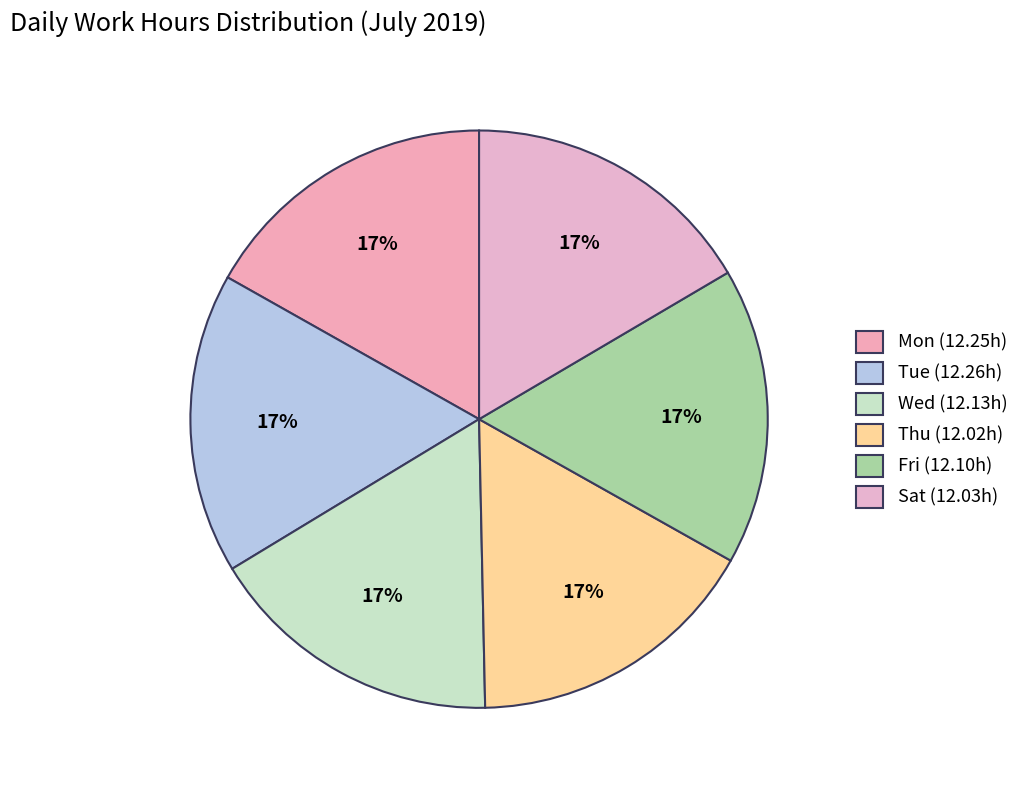

Is there any slice that represents more than half of the pie?

No